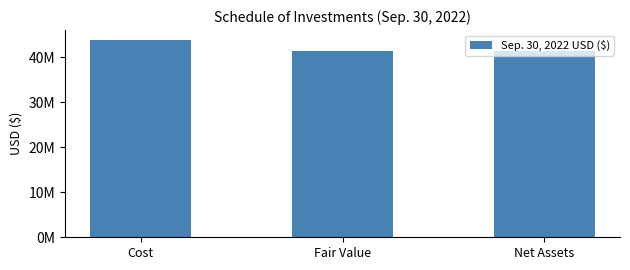

What is the label of the 3rd bar from the left?

Net Assets